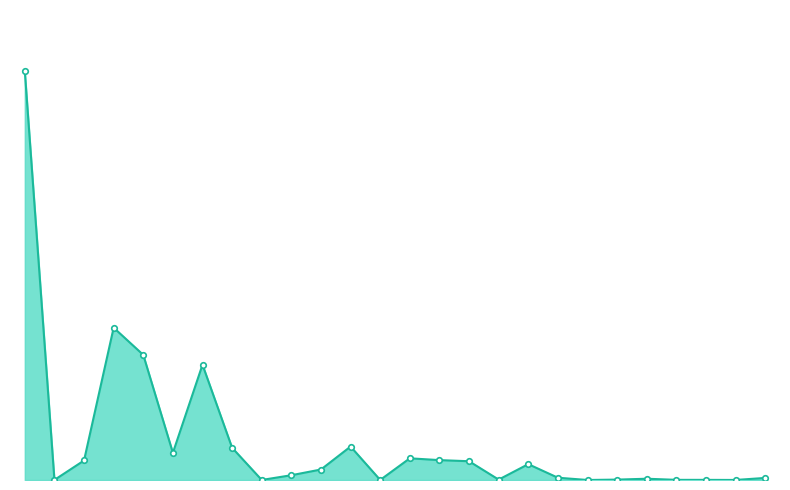

At which label is the value closest to 291066?

4